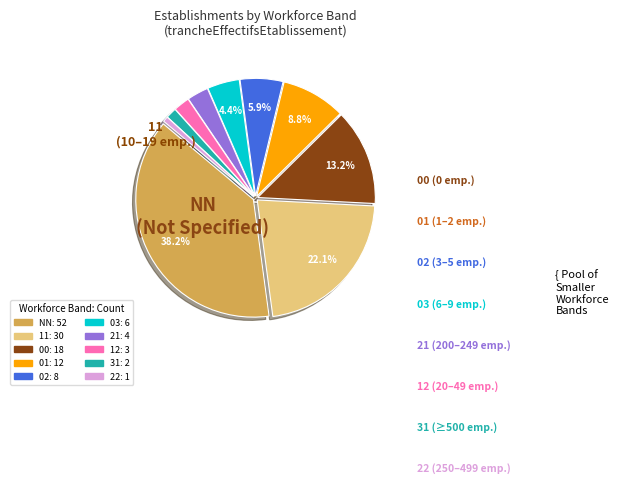

Do 03 and 12 together represent more than half of the pie?

No